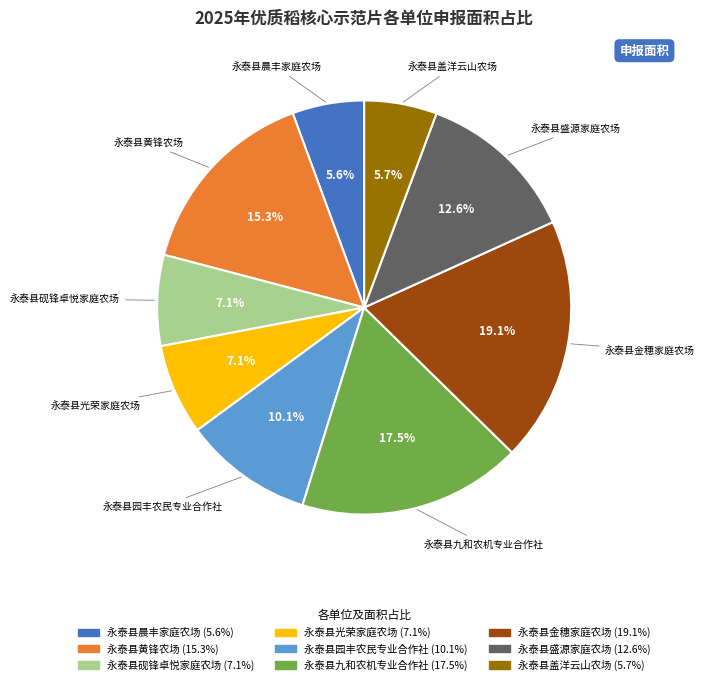

Is it true that 永泰县园丰农民专业合作社 is 10% of the pie?

True